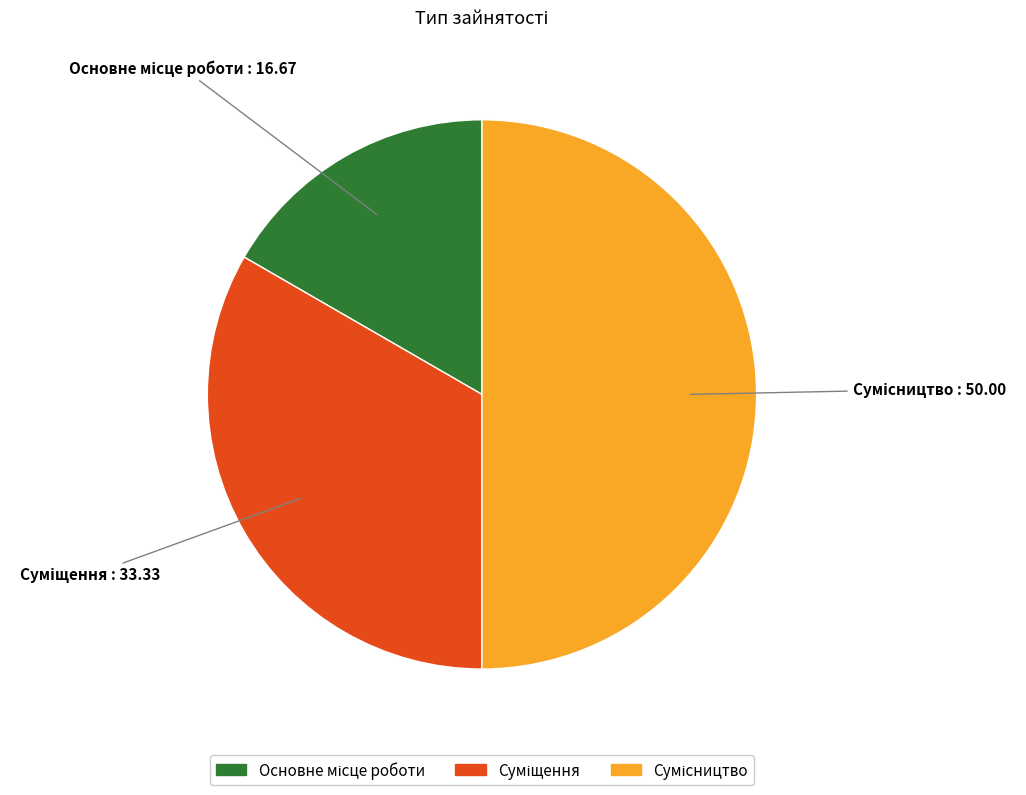

Approximately how many times larger is the value at Основне місце роботи compared to Сумісництво?

0.3